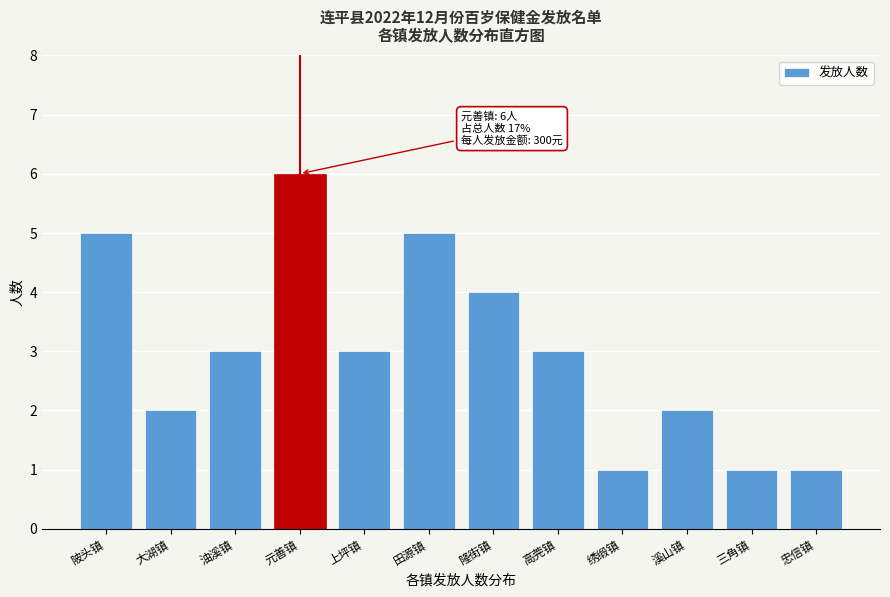

Reading right to left, list all the values displayed in this chart.

忠信镇=1	三角镇=1	溪山镇=2	绣缎镇=1	高莞镇=3	隆街镇=4	田源镇=5	上坪镇=3	元善镇=6	油溪镇=3	大湖镇=2	陂头镇=5